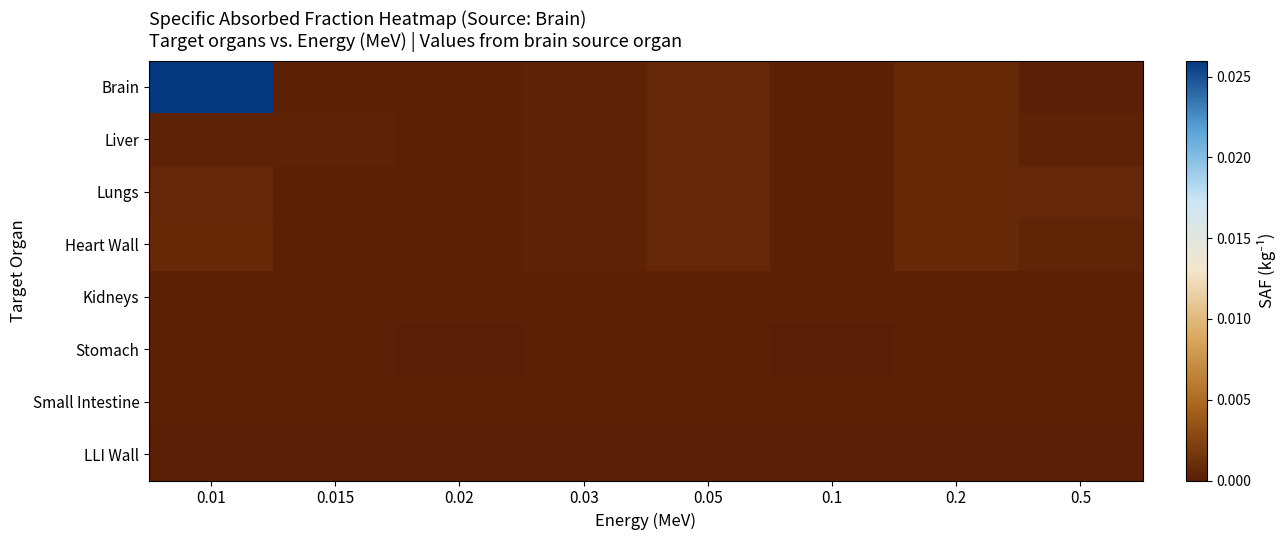

Reading right to left, list all the values displayed in this chart.

Brain: 0.5=0.0	0.2=0.0	0.1=0.0	0.05=0.0	0.03=0.0	0.02=0.0	0.015=0.0	0.01=0.0
Liver: 0.5=0.0	0.2=0.0	0.1=0.0	0.05=0.0	0.03=0.0	0.02=0.0	0.015=0.0	0.01=0.0
Lungs: 0.5=0.0	0.2=0.0	0.1=0.0	0.05=0.0	0.03=0.0	0.02=0.0	0.015=0.0	0.01=0.0
Heart Wall: 0.5=0.0	0.2=0.0	0.1=0.0	0.05=0.0	0.03=0.0	0.02=0.0	0.015=0.0	0.01=0.0
Kidneys: 0.5=0.0	0.2=0.0	0.1=0.0	0.05=0.0	0.03=0.0	0.02=0.0	0.015=0.0	0.01=0.0
Stomach: 0.5=0.0	0.2=0.0	0.1=0.0	0.05=0.0	0.03=0.0	0.02=0.0	0.015=0.0	0.01=0.0
Small Intestine: 0.5=0.0	0.2=0.0	0.1=0.0	0.05=0.0	0.03=0.0	0.02=0.0	0.015=0.0	0.01=0.0
LLI Wall: 0.5=0.0	0.2=0.0	0.1=0.0	0.05=0.0	0.03=0.0	0.02=0.0	0.015=0.0	0.01=0.0